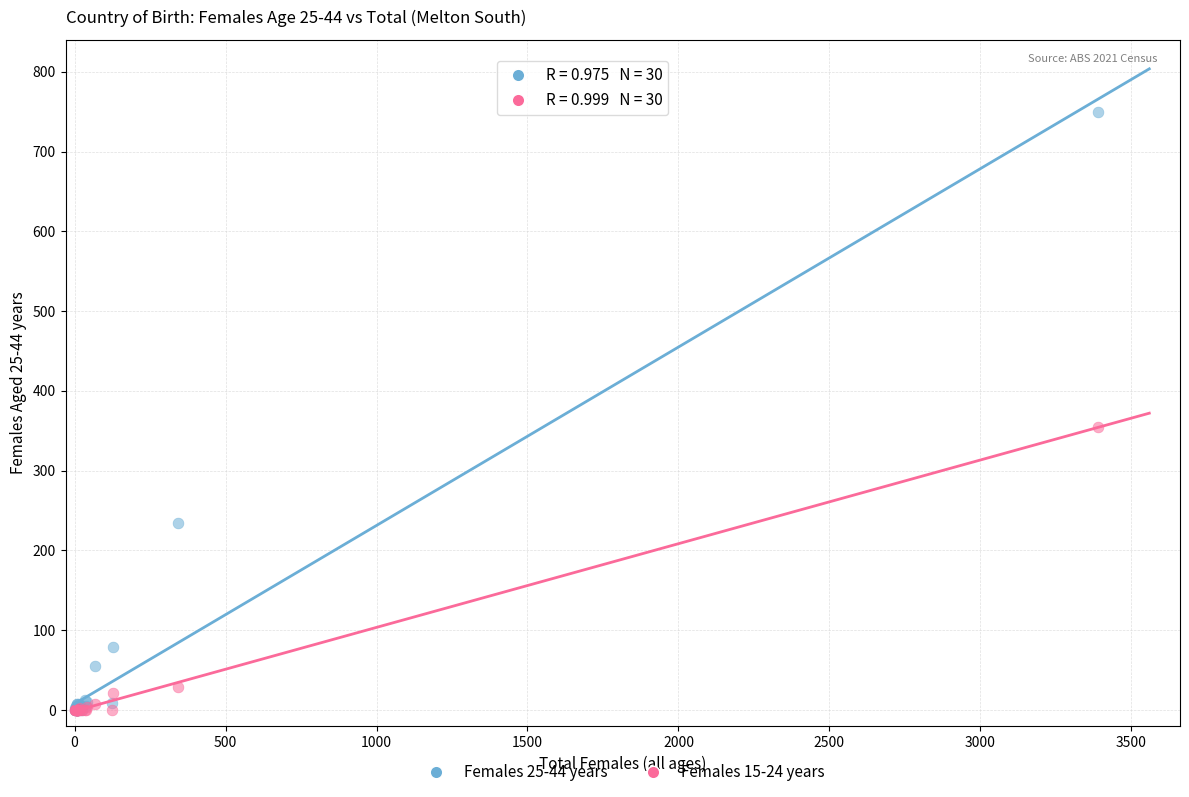

What are all the series names shown in the legend?

Females 25-44 years, Females 15-24 years